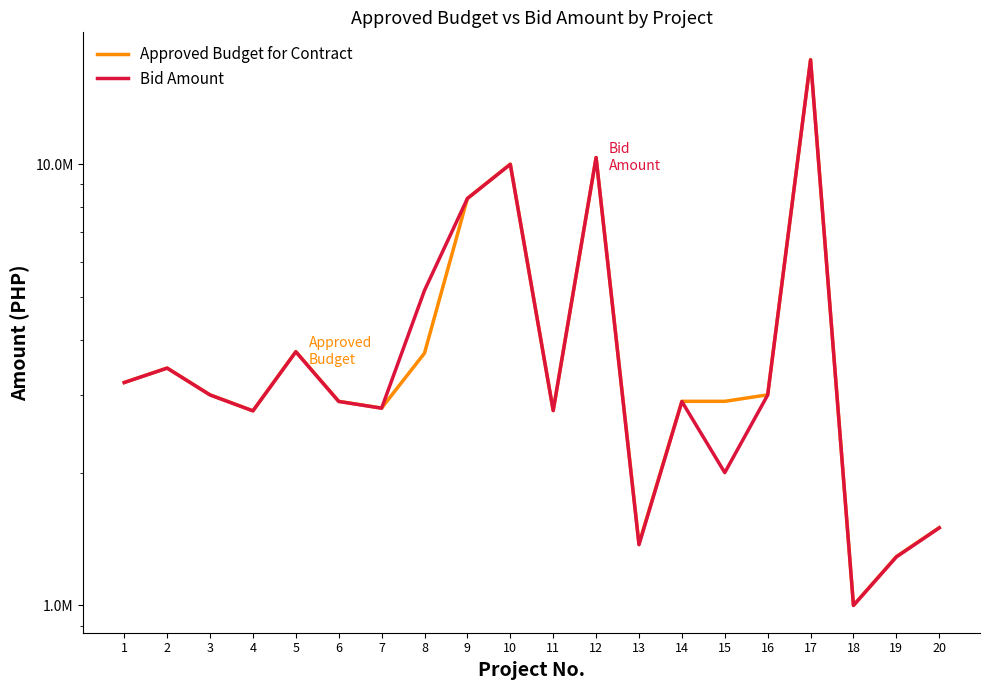

After their last crossing, which series has the higher values: Bid Amount or Approved Budget for Contract?

Approved Budget for Contract